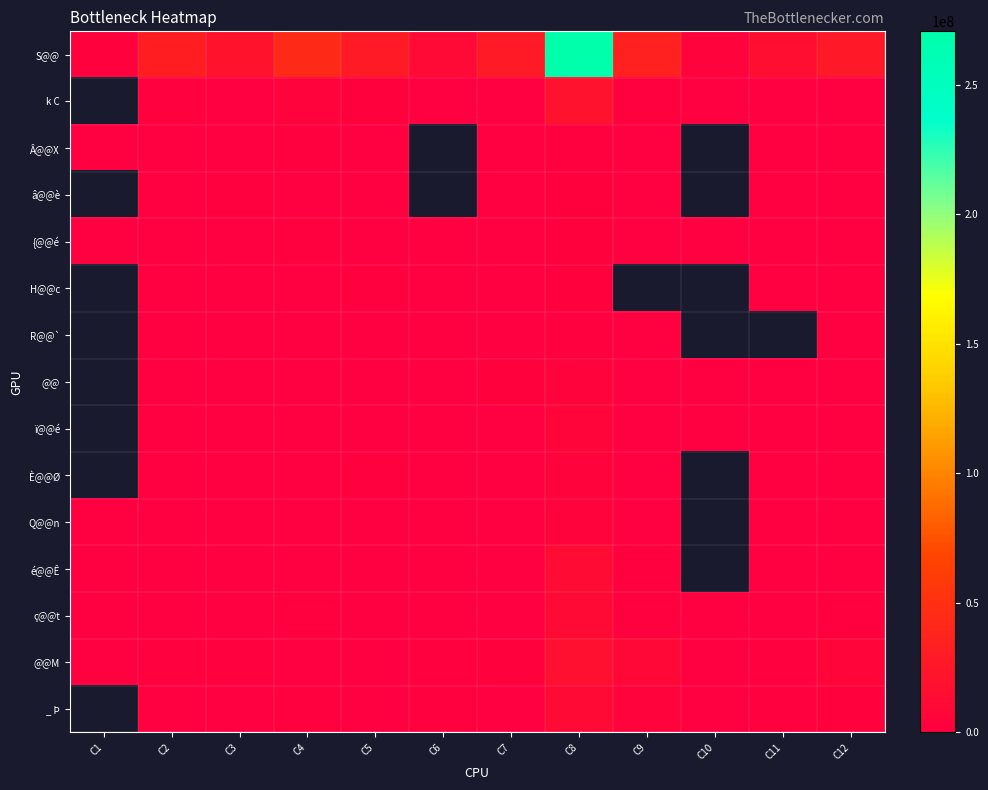

What is the difference between the highest and lowest values at C4?

42639477.0